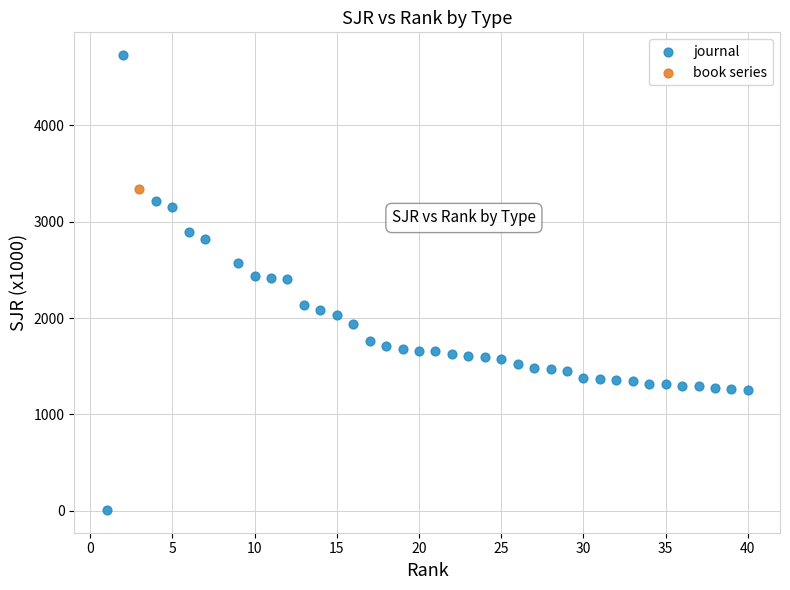

What are all the series names shown in the legend?

journal, book series